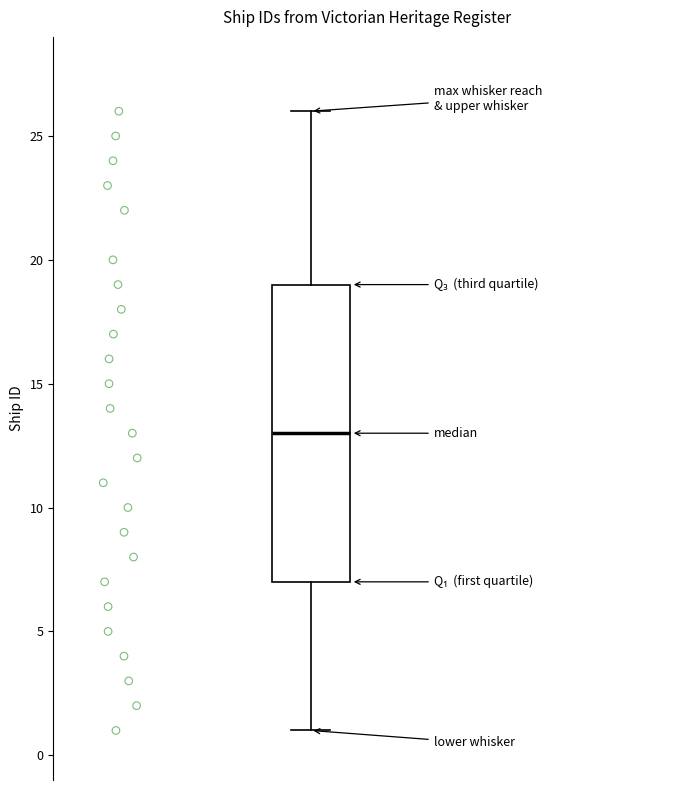

Transcribe this box plot: give where the median line is, the range the box spans, and where the two whiskers end, as read against the y-axis. The values are not printed on the chart, so give them approximately, as read against the axis.

median 13, box 7 to 19, whiskers 1 to 26